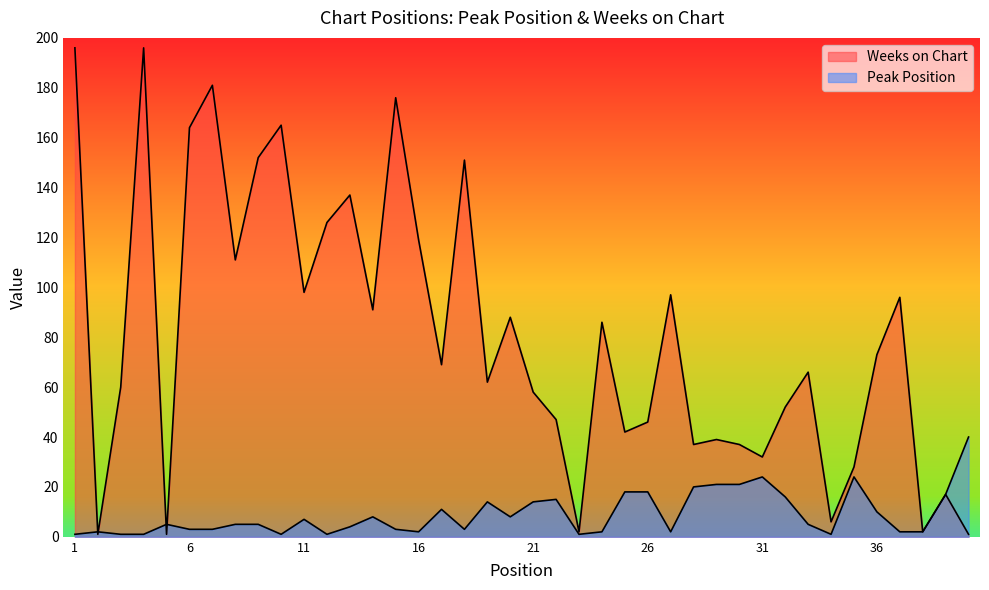

Between which two adjacent categories do Peak Position and Weeks on Chart first intersect?

1 and 2